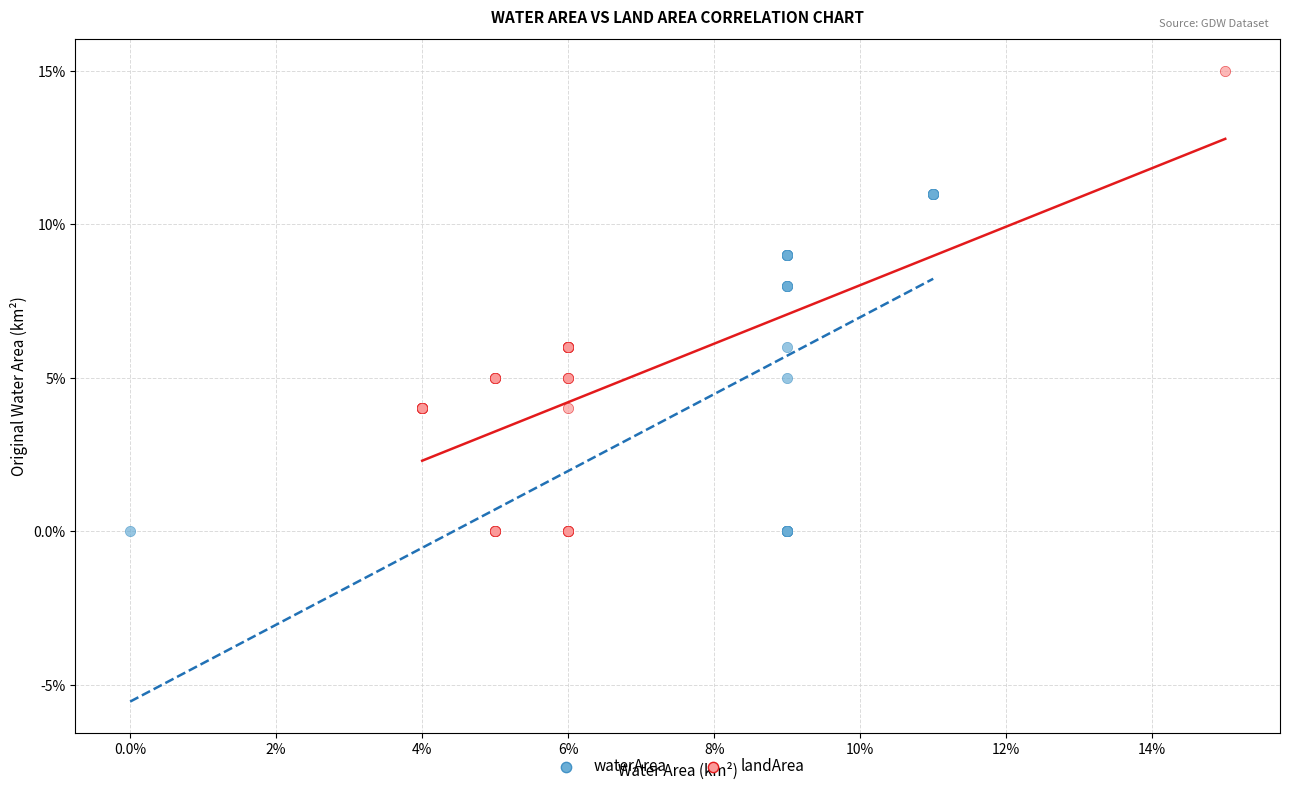

What are all the series names shown in the legend?

waterArea, landArea